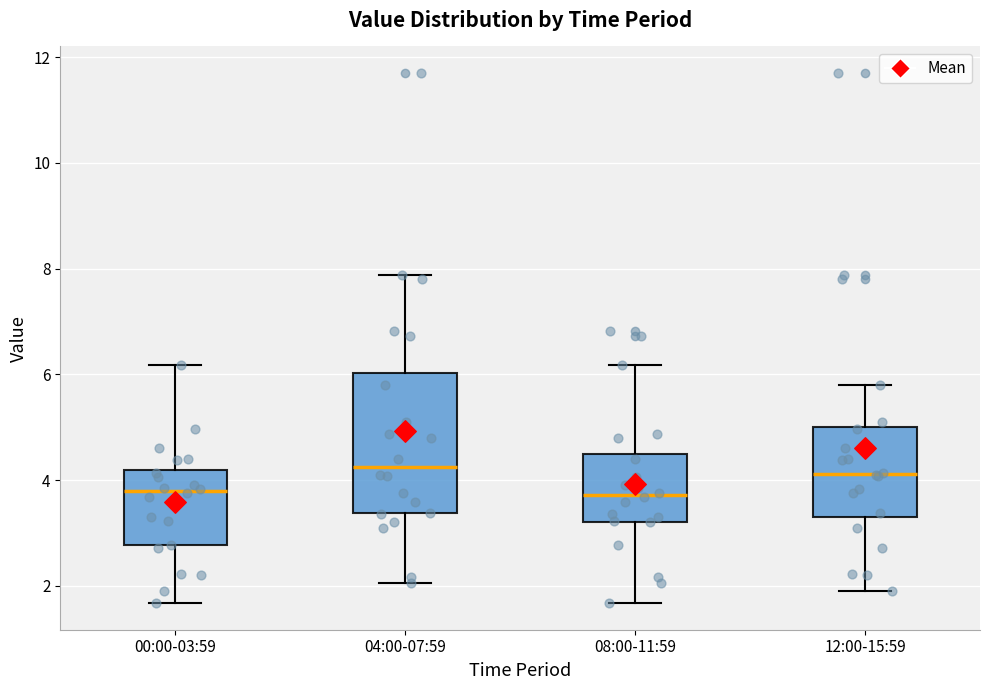

Reading left to right, transcribe this box plot: for each box, give where its median line is, the range the box spans, and where its two whiskers end, as read against the y-axis. The values are not printed on the chart, so give them approximately, as read against the axis.

00:00-03:59: median 3.8, box 2.8 to 4.2, whiskers 1.6 to 6.2
04:00-07:59: median 4.2, box 3.4 to 6.0, whiskers 2.0 to 7.8
08:00-11:59: median 3.8, box 3.2 to 4.6, whiskers 1.6 to 6.2
12:00-15:59: median 4.2, box 3.4 to 5.0, whiskers 2.0 to 5.8